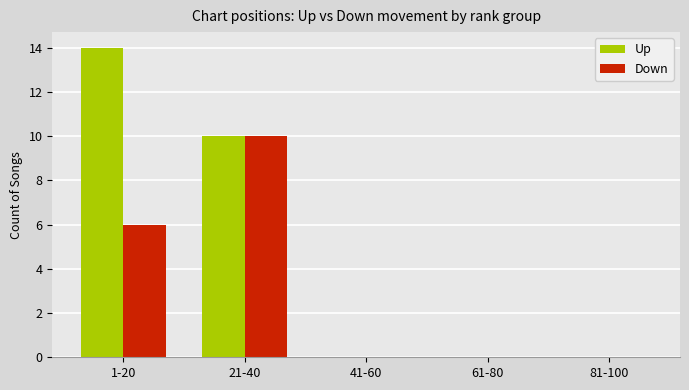

Read the Down value at 21-40, to the nearest 10.

10